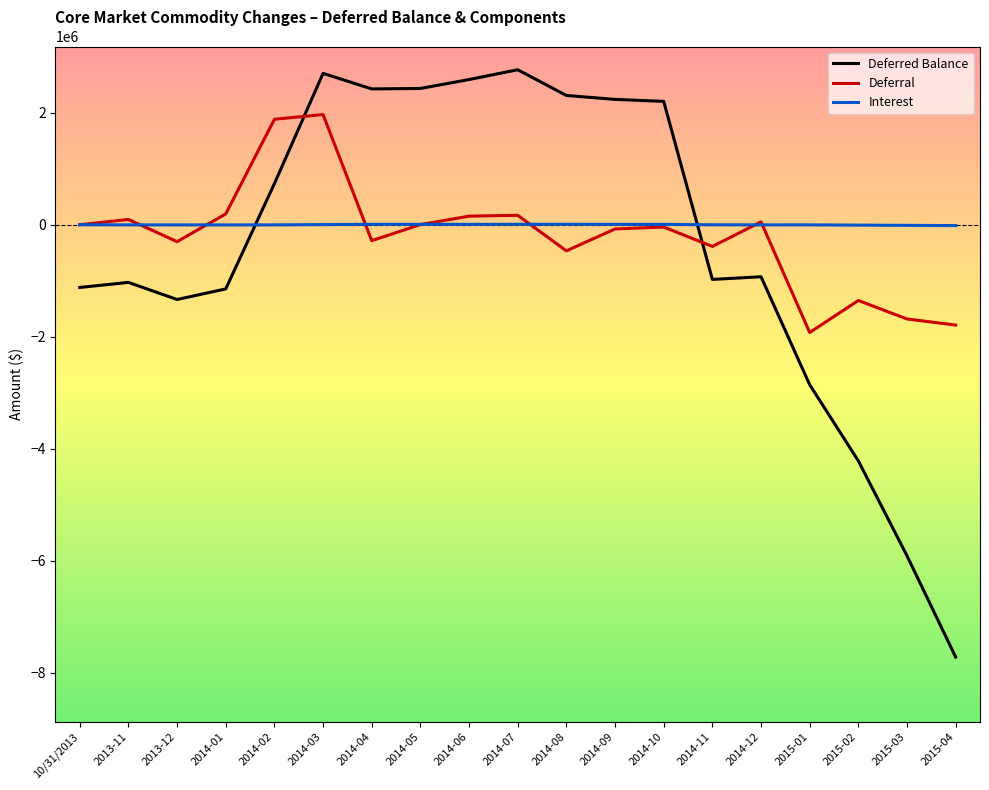

How many lines are shown in the chart?

3